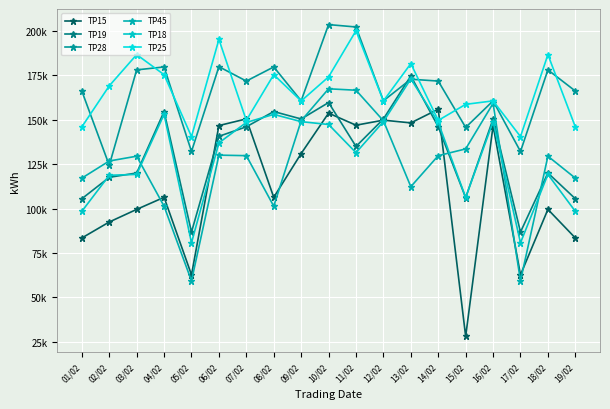

The value of TP15 at 02/02 is 92450. True or false?

True